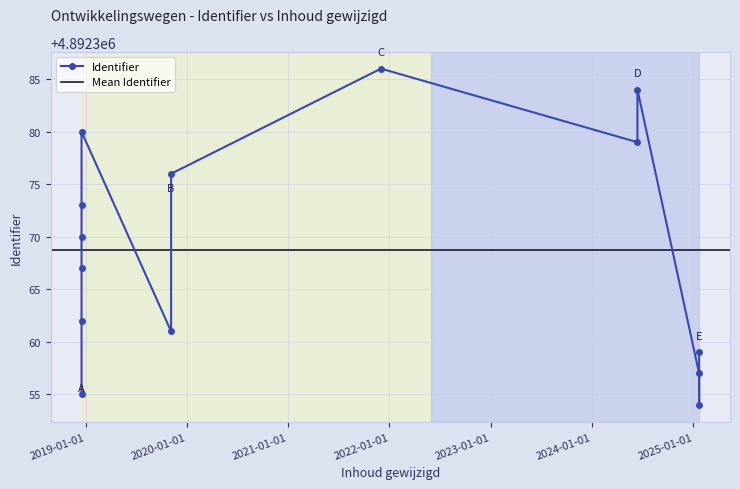

True or false: the data shows 3333715 at 2021-12-01 08:55:21.

False